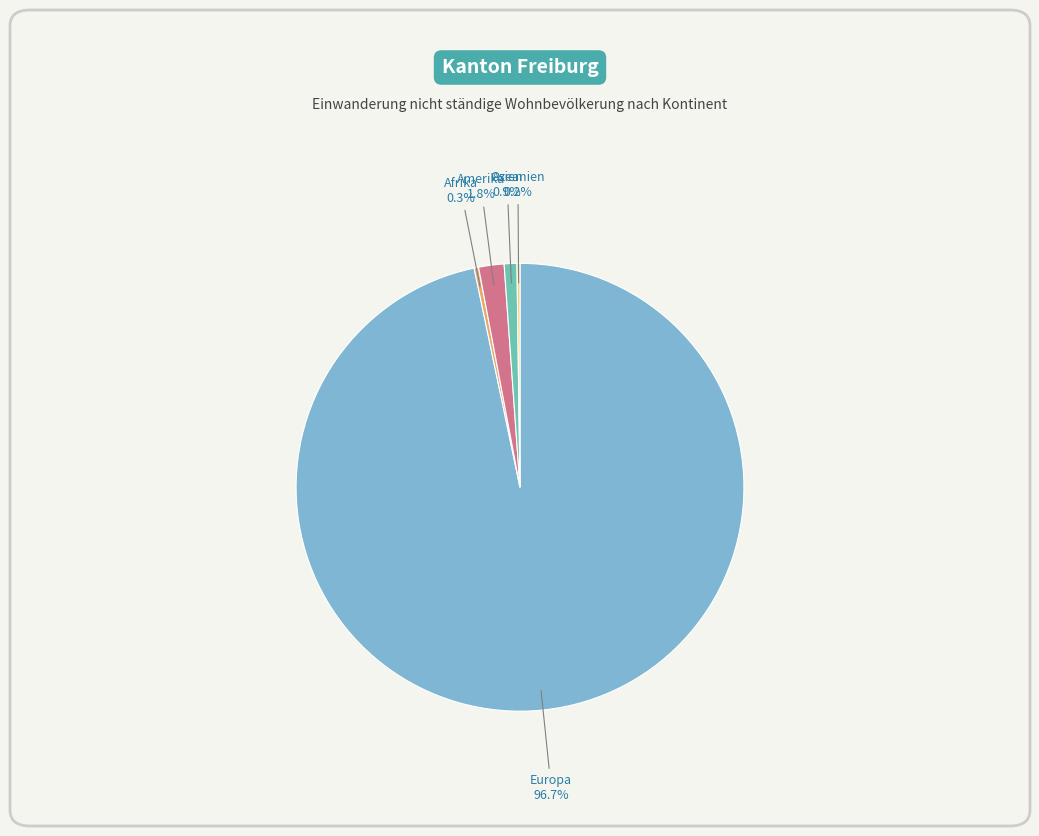

What portion of the pie excludes Amerika?

98.2%